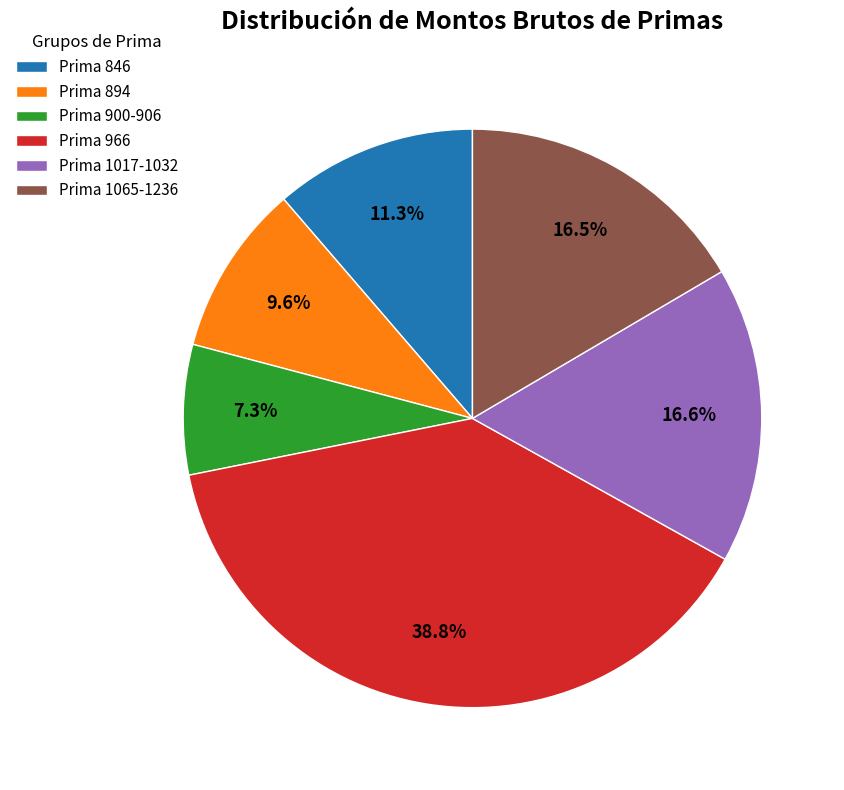

What is the smallest slice in the pie chart?

Prima 900-906